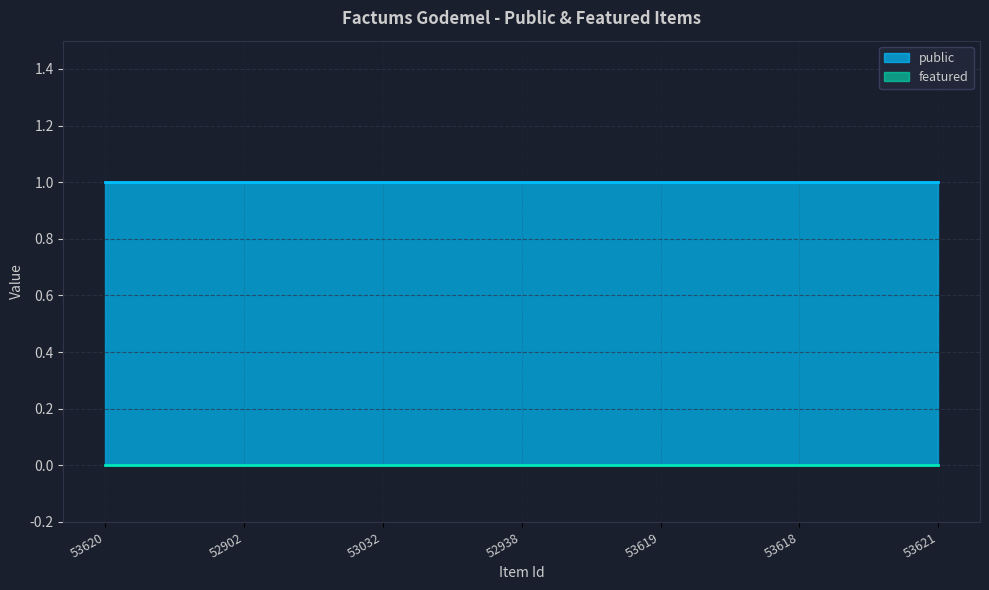

True or false: featured and public intersect in this chart.

False